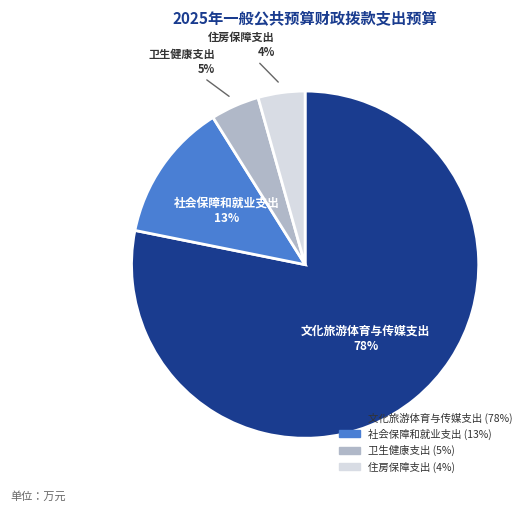

How many slices are in this pie chart?

4